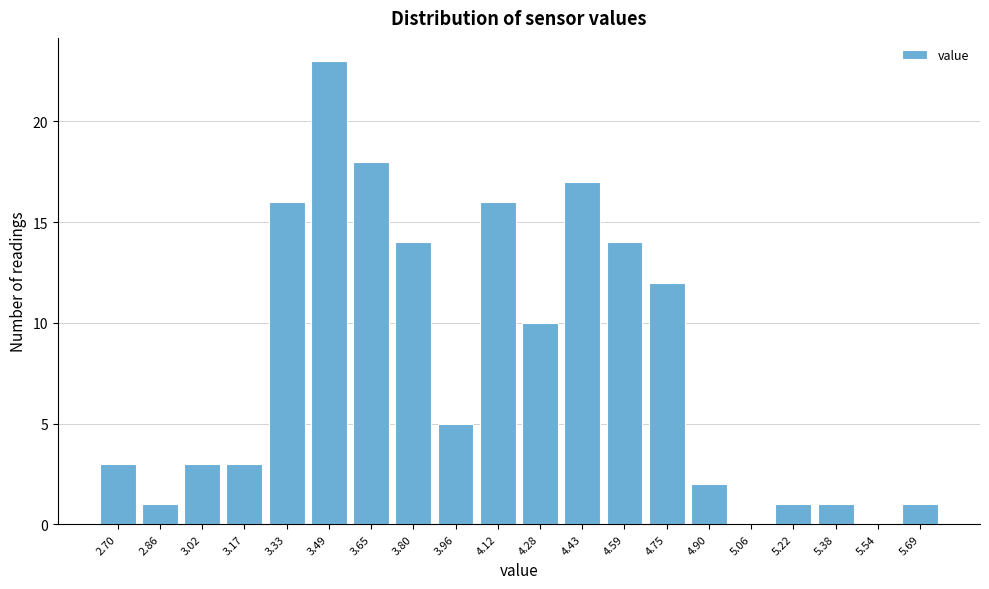

Reading left to right, what are all the values shown in this chart?

2.70=3	2.86=1	3.02=3	3.17=3	3.33=16	3.49=23	3.65=18	3.80=14	3.96=5	4.12=16	4.28=10	4.43=17	4.59=14	4.75=12	4.90=2	5.06=0	5.22=1	5.38=1	5.54=0	5.69=1